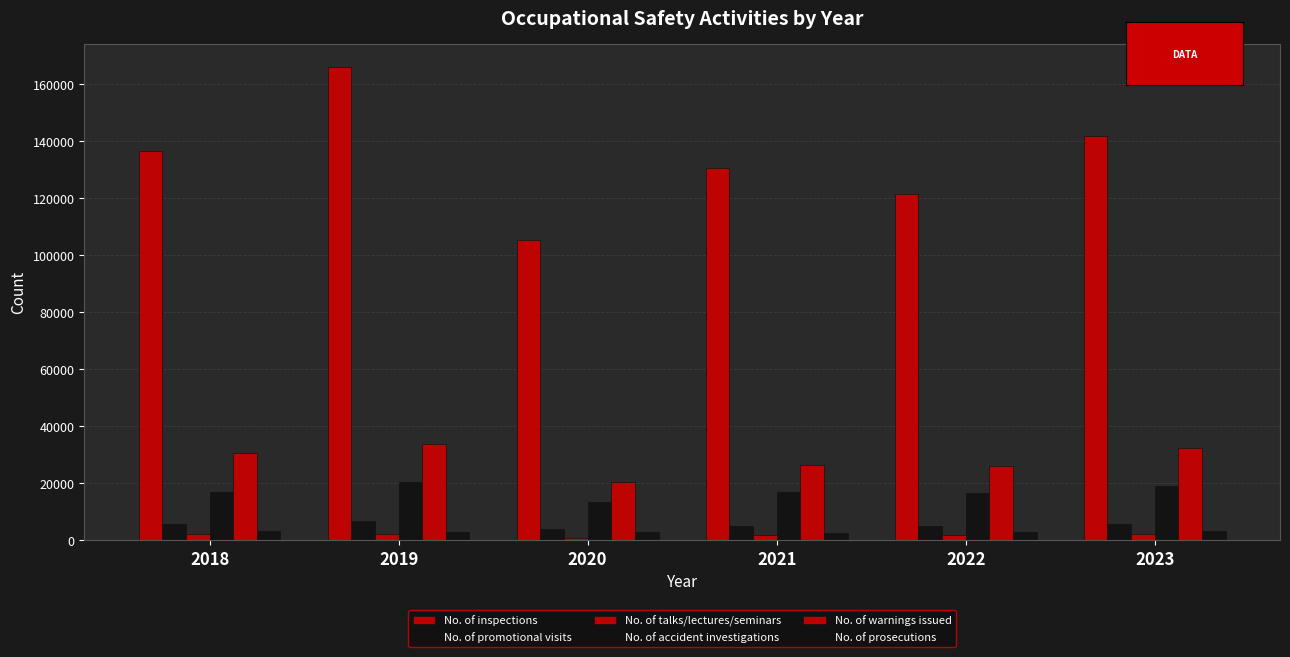

What is the value of the No. of talks/lectures/seminars bar at the 3rd from the left?

694